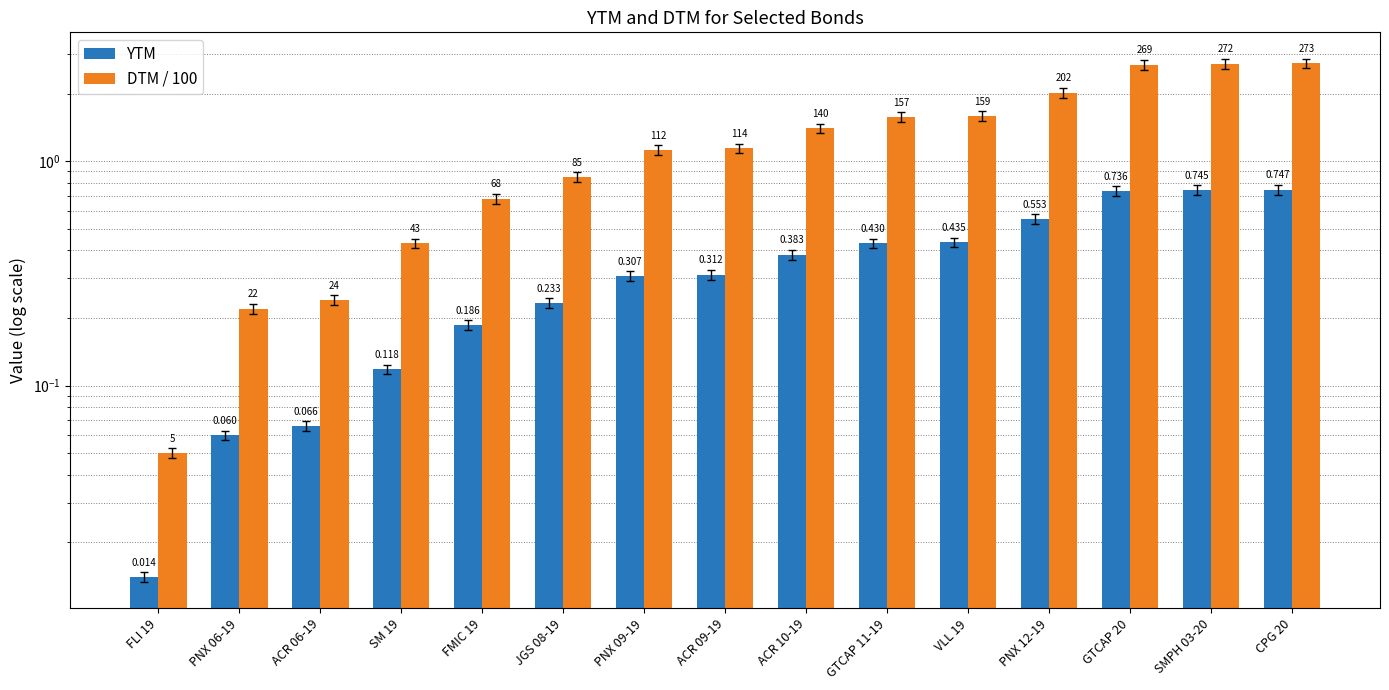

Count the number of categories in the chart.

15